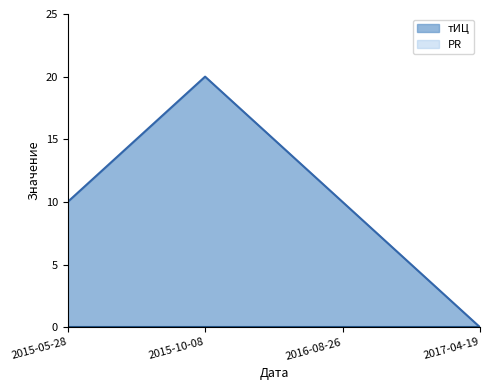

Rank the categories by value from lowest to highest.

2017-04-19, 2015-05-28, 2016-08-26, 2015-10-08